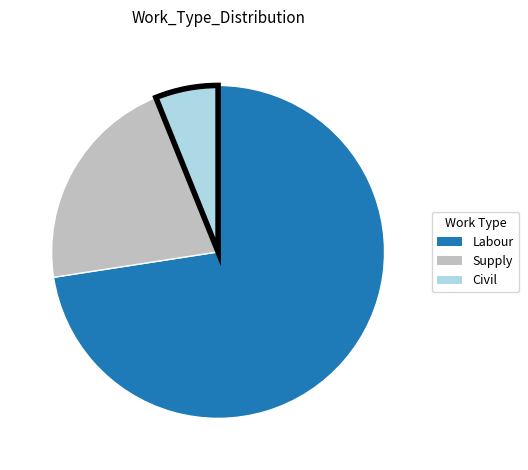

How many segments does this pie chart have?

3